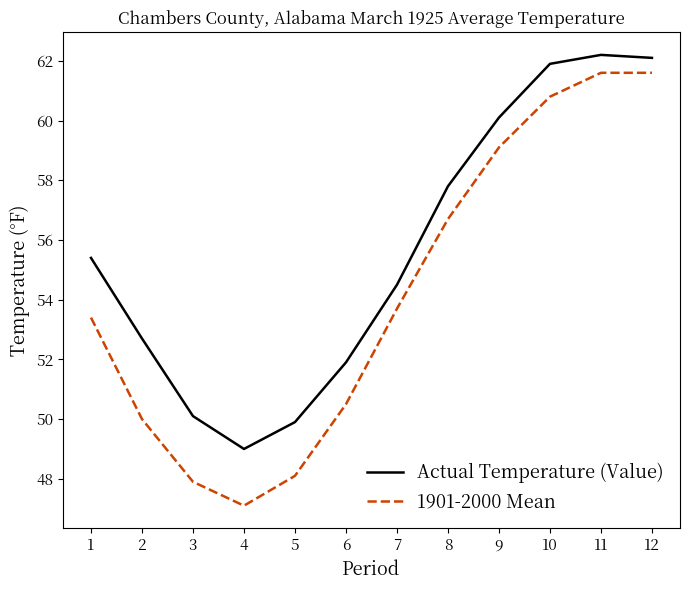

Does the chart display data point markers on the line(s)?

No